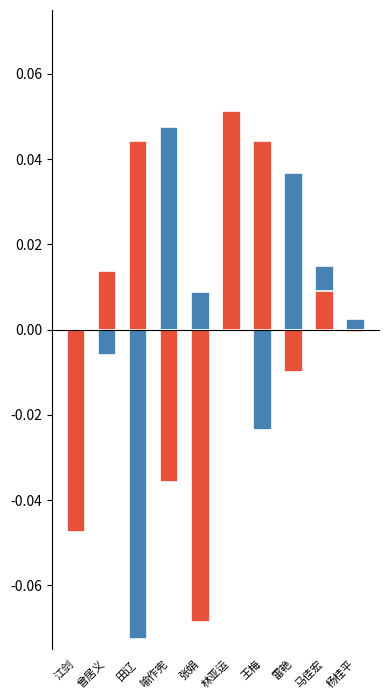

What is the minimum value for 面试折算成绩(60%)?

-0.1